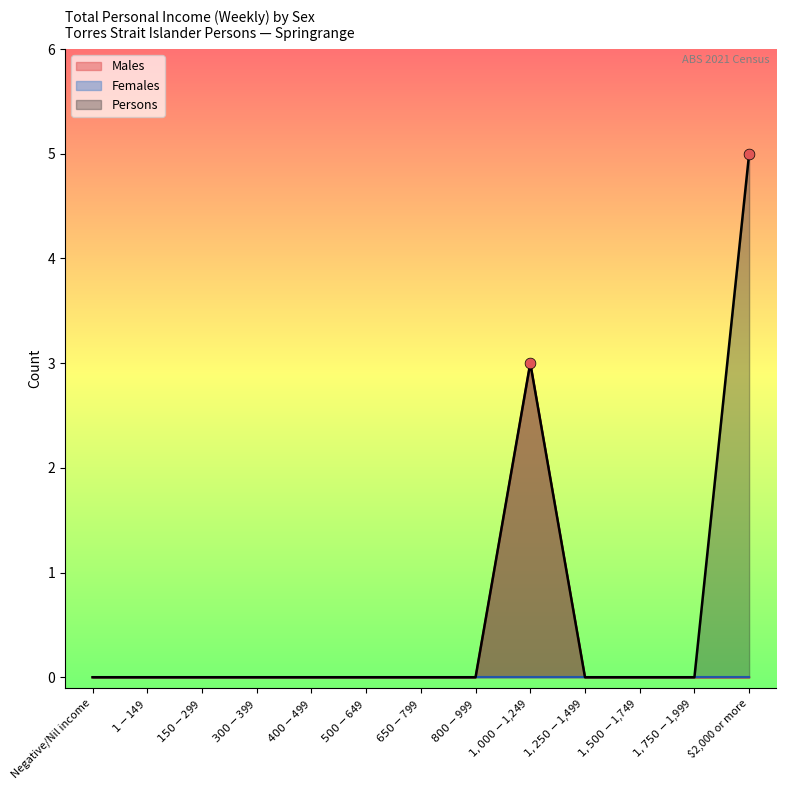

Which series contains the lowest Y value?

Males